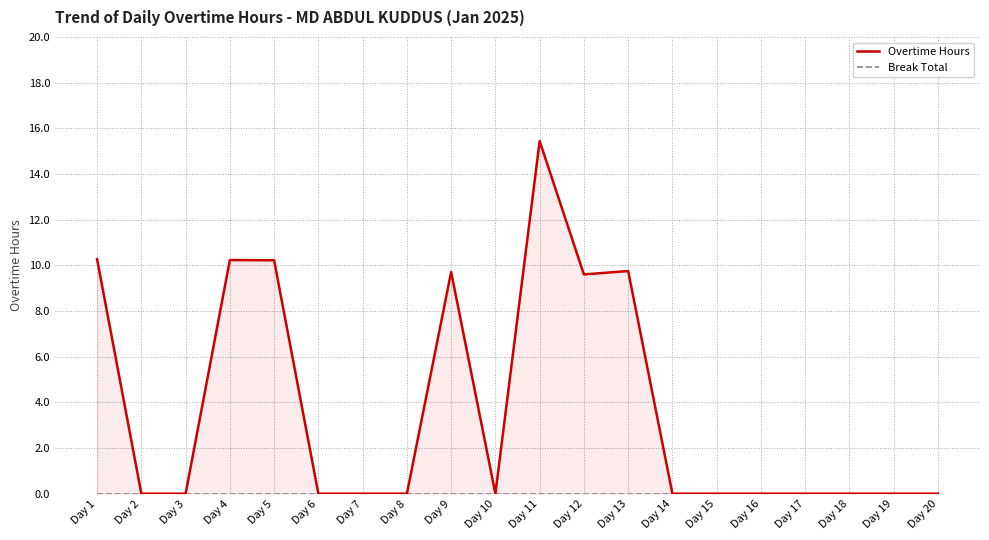

True or false: Break Total and Overtime Hours intersect in this chart.

False